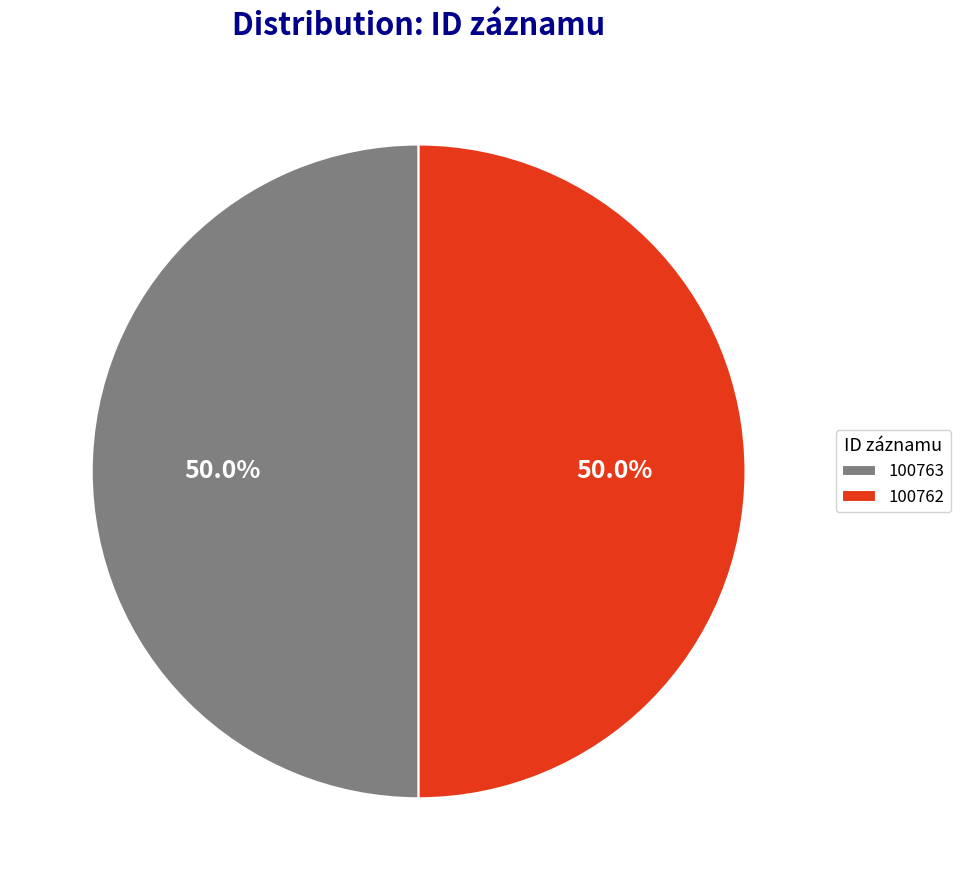

What is the total percentage of 100763 and 100762?

100.0%